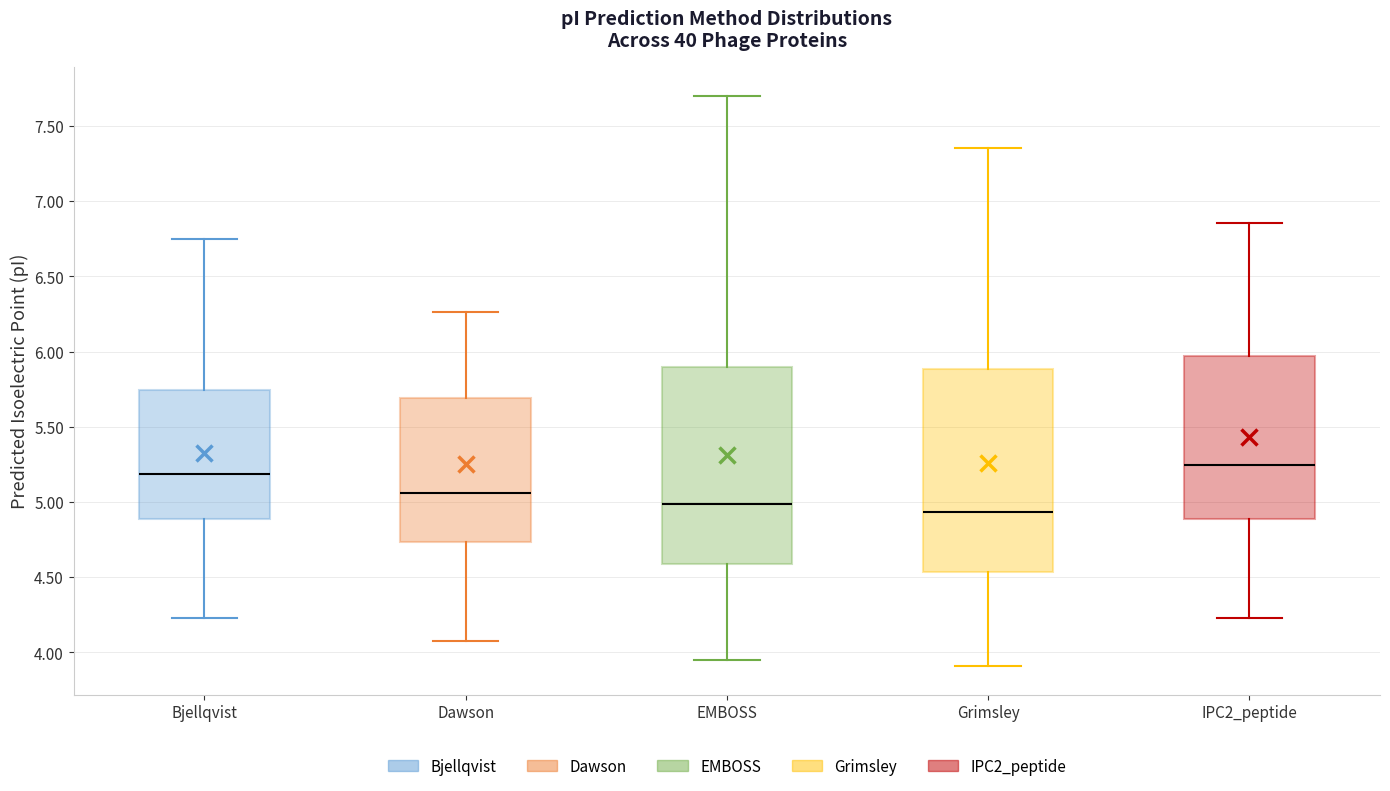

Reading left to right, read every box against the y-axis: the position of its median line, the range the box covers, and the ends of its whiskers. The values are not printed on the chart, so give them approximately, as read against the axis.

Bjellqvist: median 5.20, box 4.90 to 5.75, whiskers 4.25 to 6.75
Dawson: median 5.05, box 4.75 to 5.70, whiskers 4.10 to 6.25
EMBOSS: median 5.00, box 4.60 to 5.90, whiskers 3.95 to 7.70
Grimsley: median 4.95, box 4.55 to 5.90, whiskers 3.90 to 7.35
IPC2_peptide: median 5.25, box 4.90 to 5.95, whiskers 4.25 to 6.85